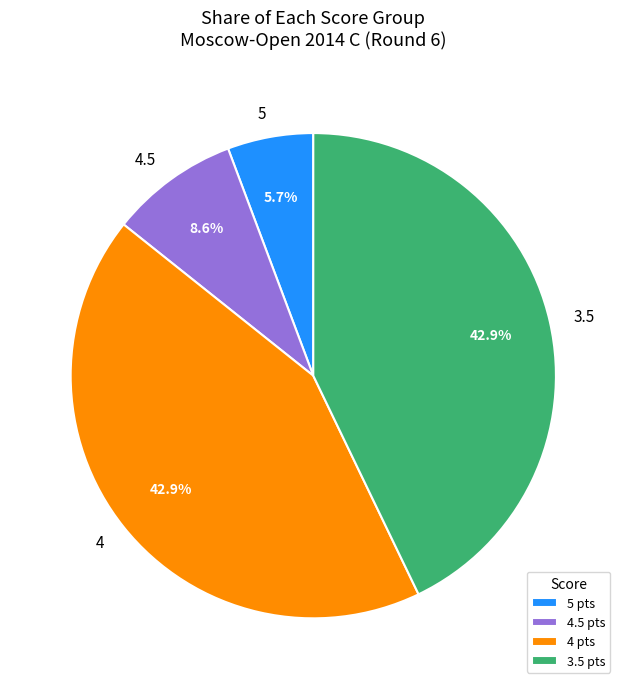

Does any single category account for the majority?

No